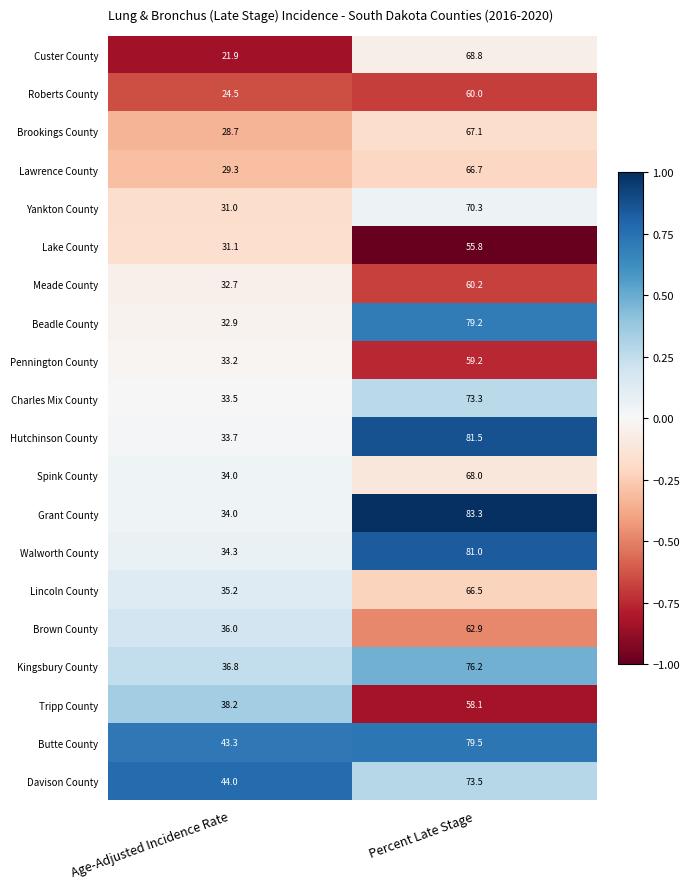

Is it true that Hutchinson County equals 33.7 at Age-Adjusted Incidence Rate?

True